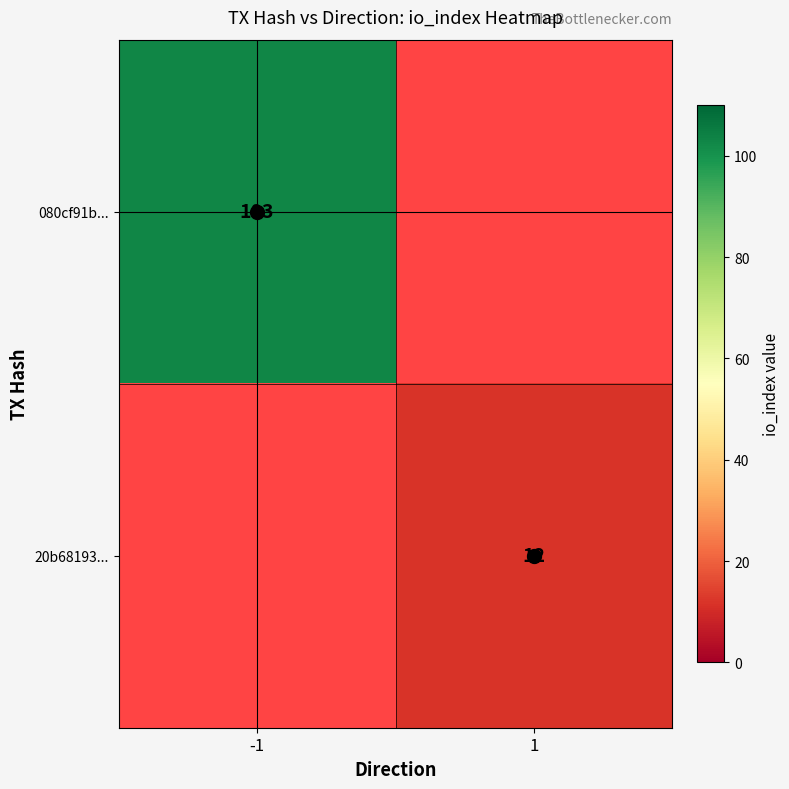

Which label corresponds to the smallest value in the chart?

1